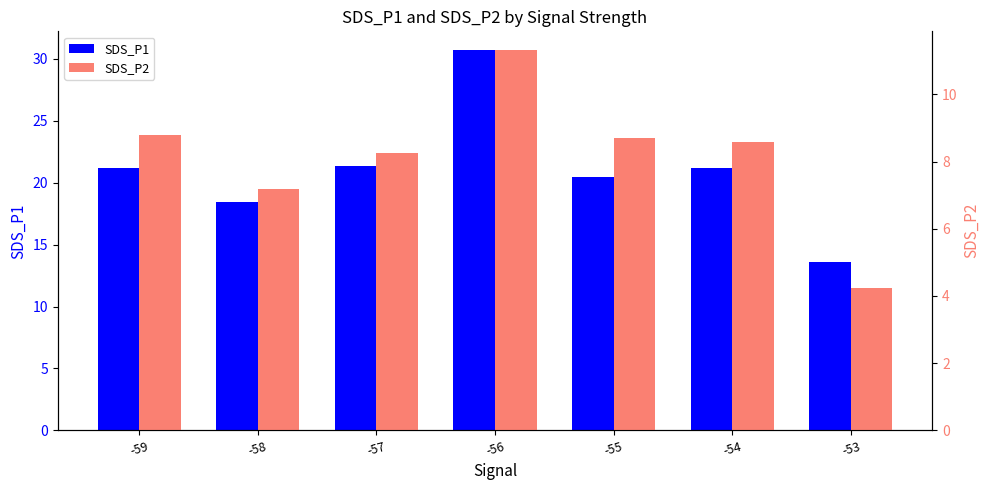

Read the SDS_P1 value at -59.

21.2